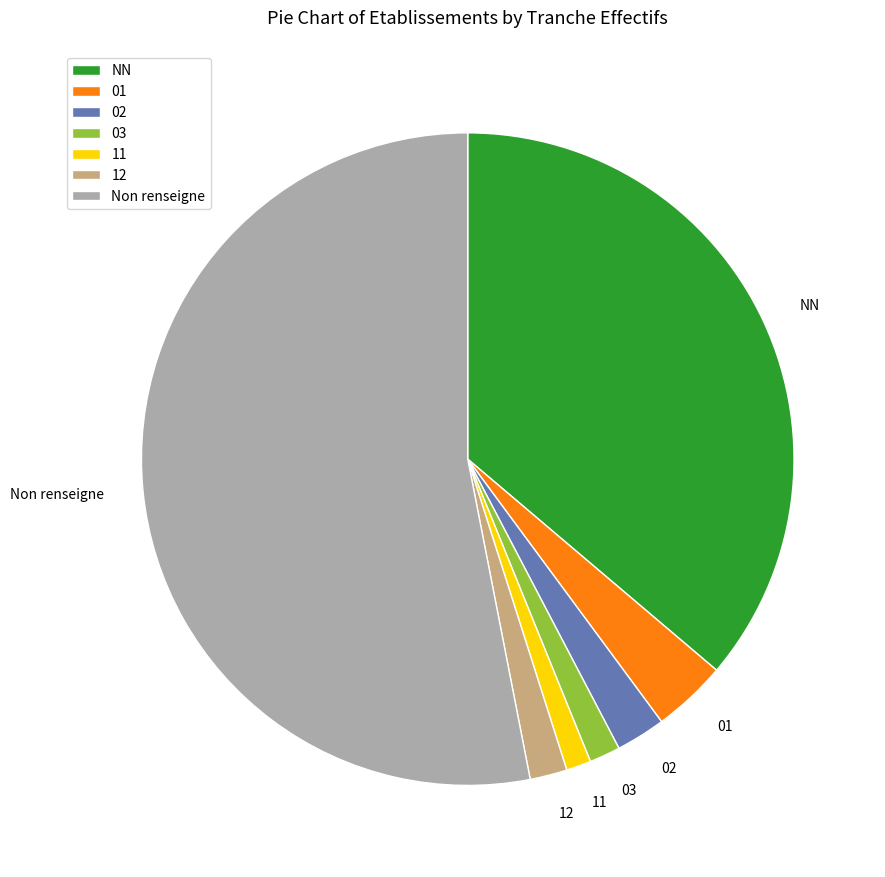

True or false: 12 accounts for 13% of the total.

False